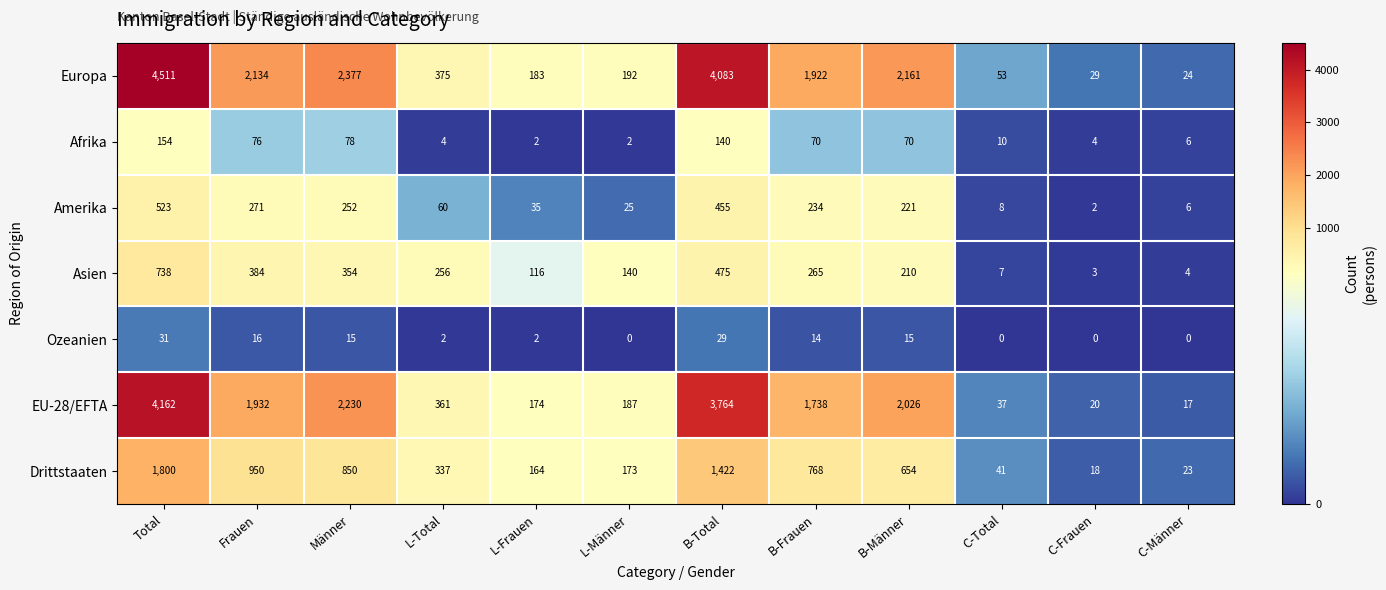

Which category has the highest value across all series?

Total